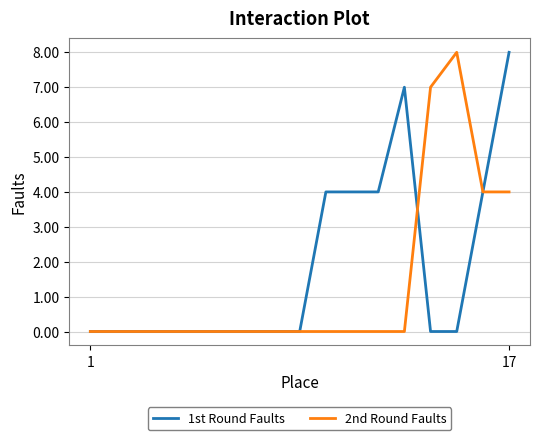

What is the maximum value shown in the chart?

8